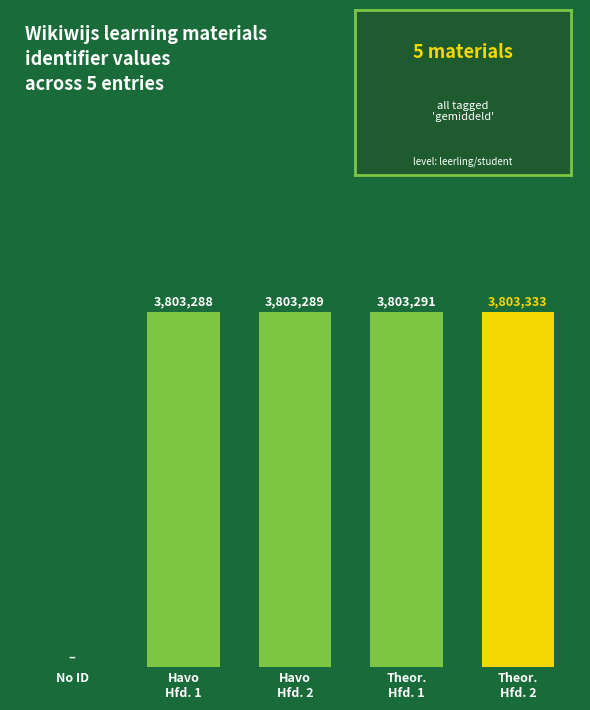

List the labels in order of value, largest first.

Theor.
Hfd. 2, Theor.
Hfd. 1, Havo
Hfd. 2, Havo
Hfd. 1, No ID